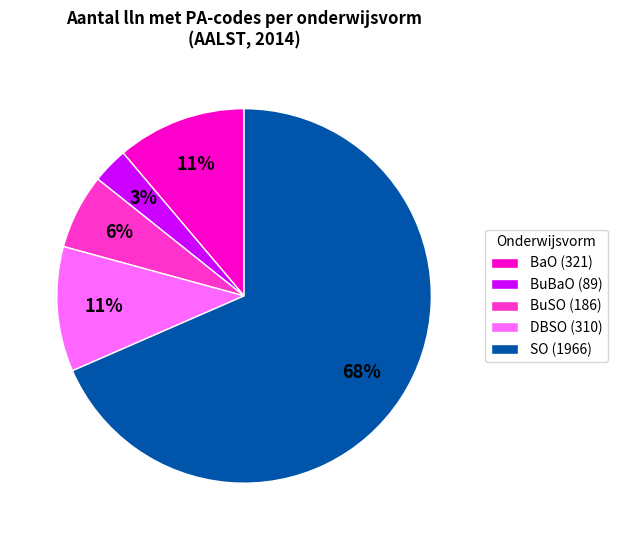

Is there any slice that represents more than half of the pie?

Yes